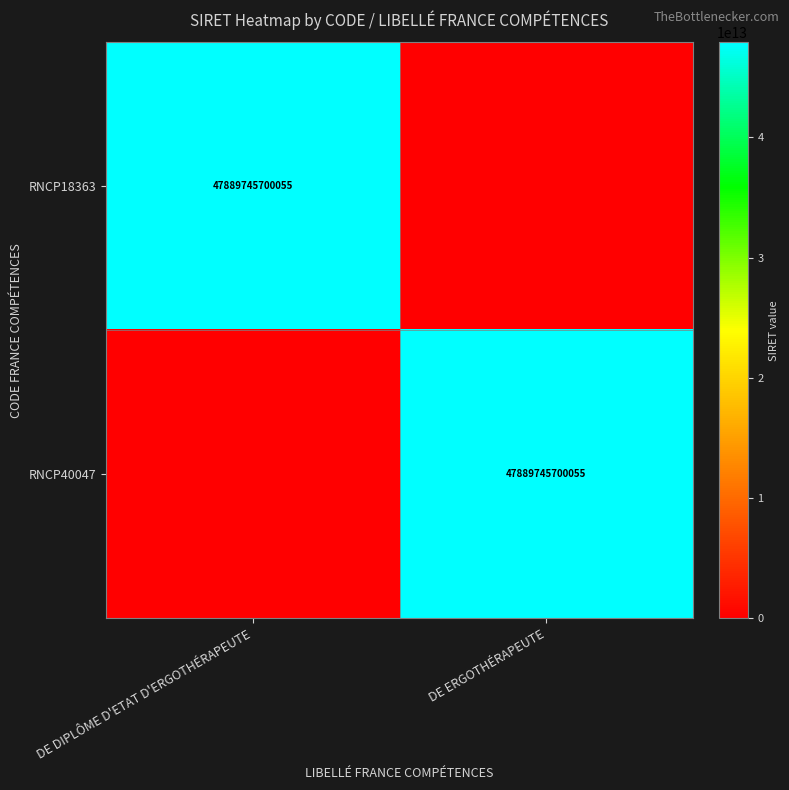

The RNCP18363 series shows 63577108346707 at DE DIPLÔME D'ETAT D'ERGOTHÉRAPEUTE. True or false?

False